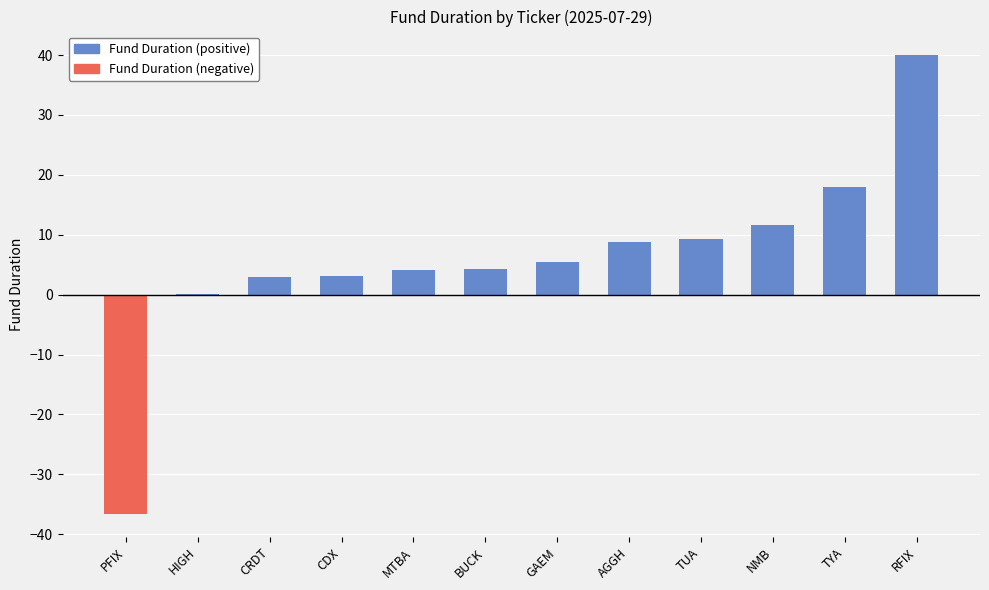

What is the sum of the values at PFIX and NMB?

-24.9